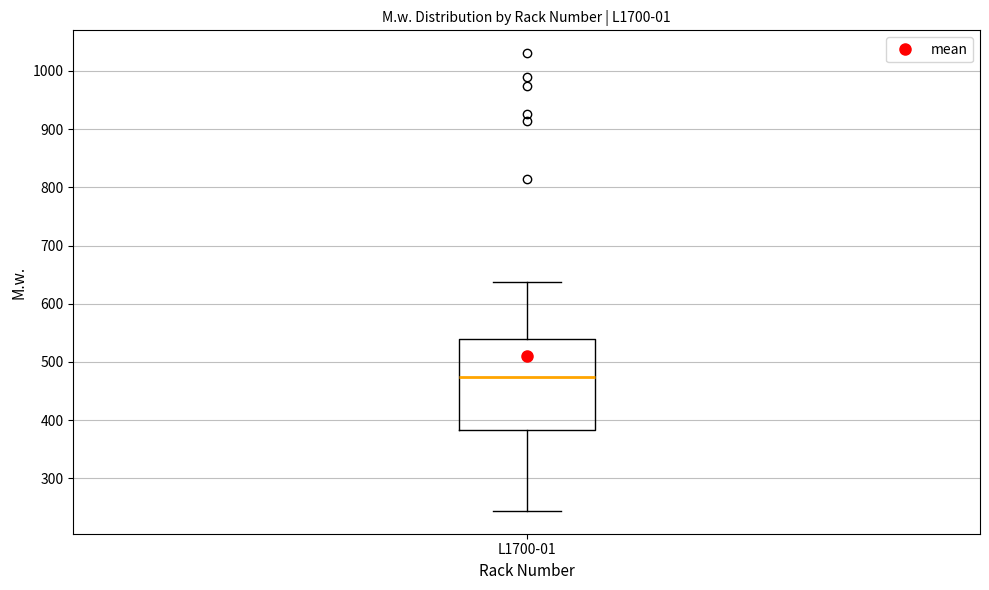

Where does the lower whisker of the box for L1700-01 end on the y-axis? The values are not printed on the chart, so give them approximately, as read against the axis.

240